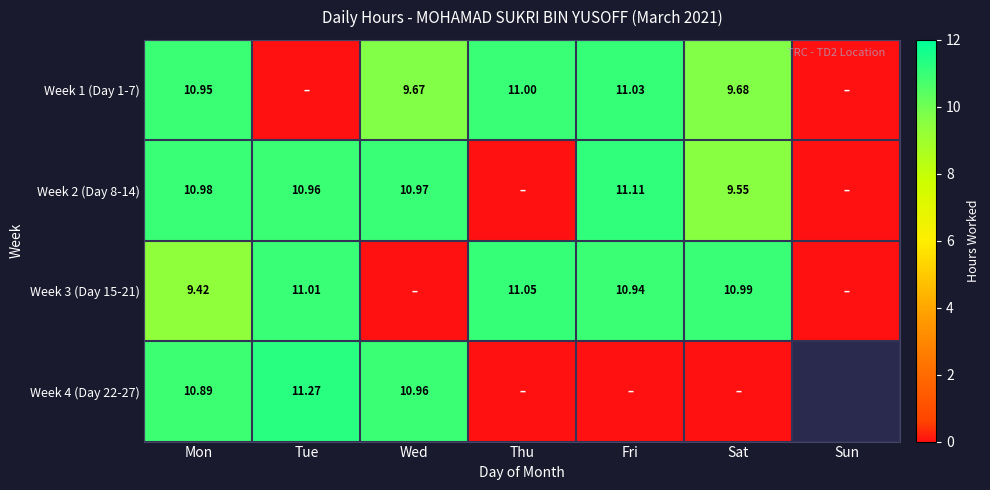

At how many categories does at least one series exceed 8?

6